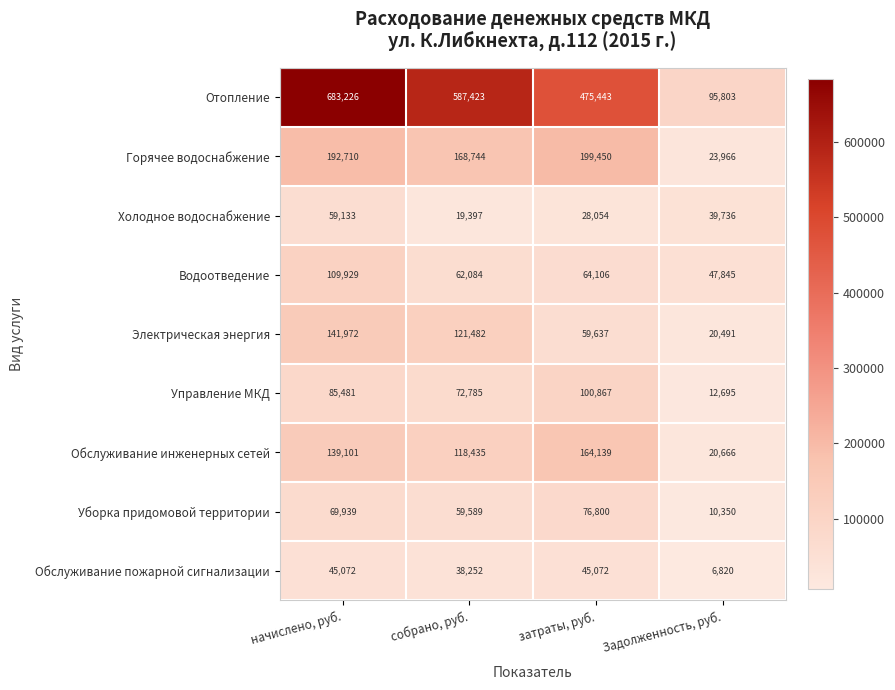

What is the difference between the maximum and minimum values in the Управление МКД series?

88172